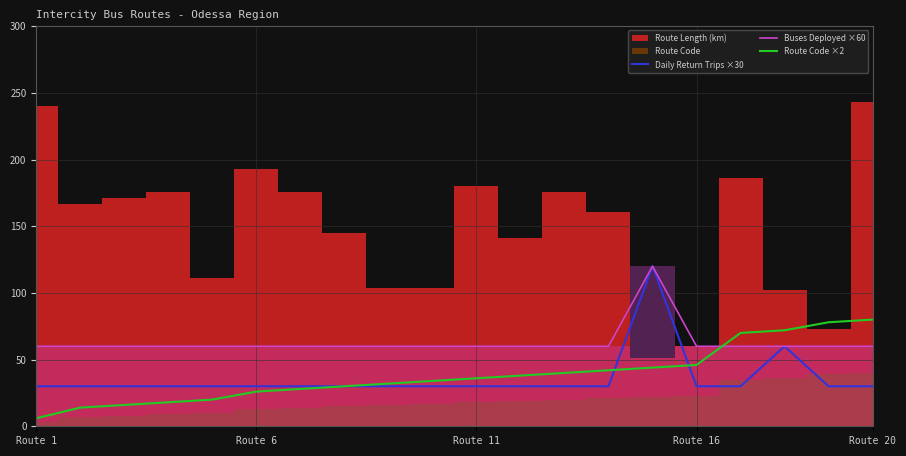

True or false: Buses Deployed ×60 and Daily Return Trips ×30 intersect in this chart.

False